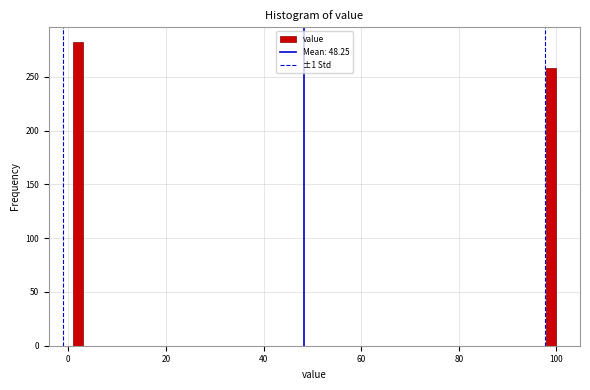

Around what value on the x-axis is the tallest bar? Give the approximate position of its centre, as read against the axis.

2